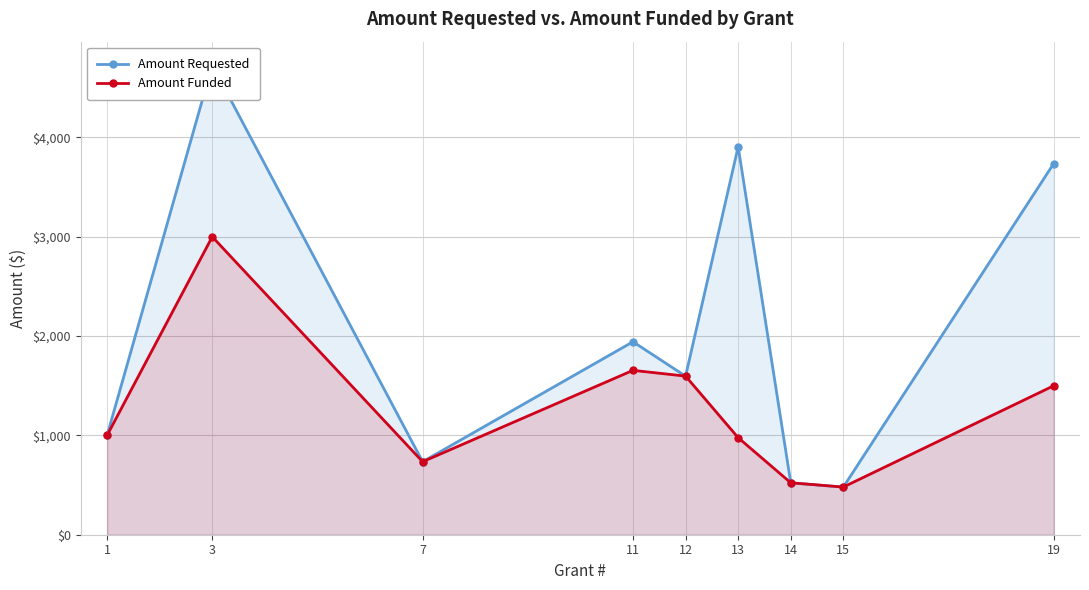

Which label corresponds to the smallest value in the chart?

15